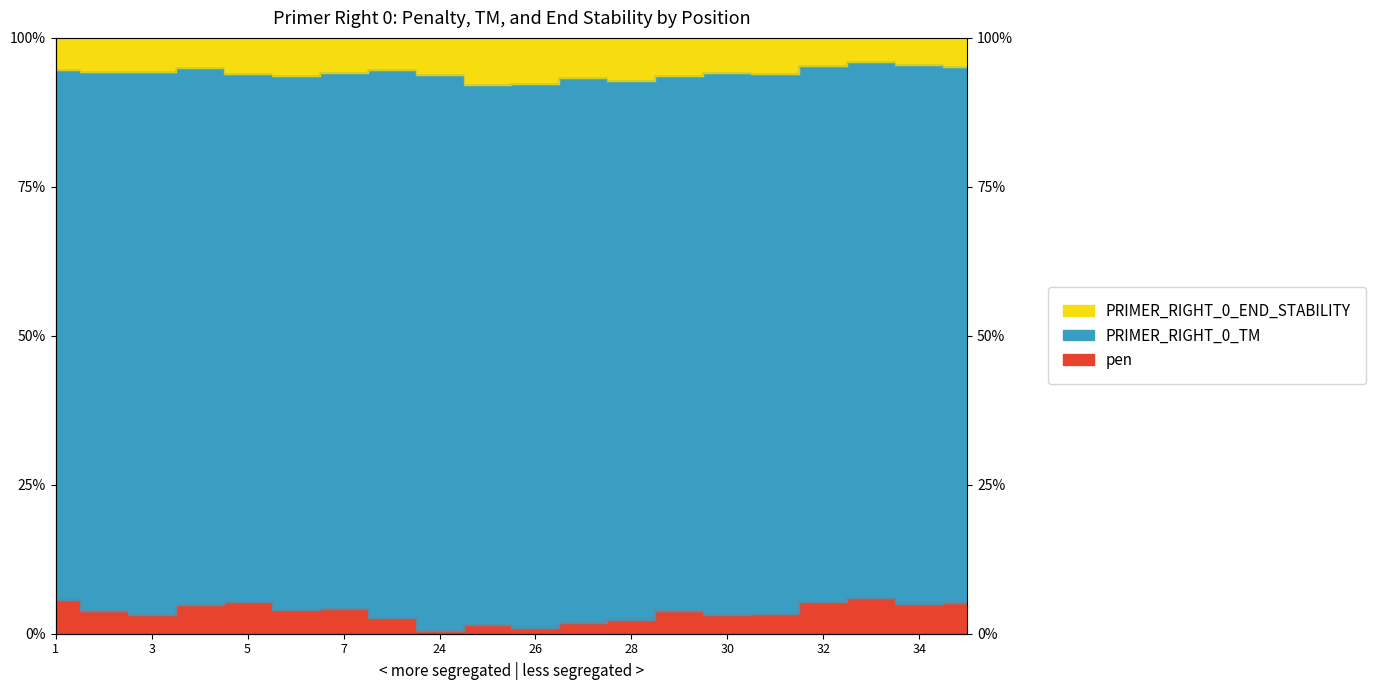

Is the value of pen at 24 greater than the value of PRIMER_RIGHT_0_END_STABILITY at 26?

No